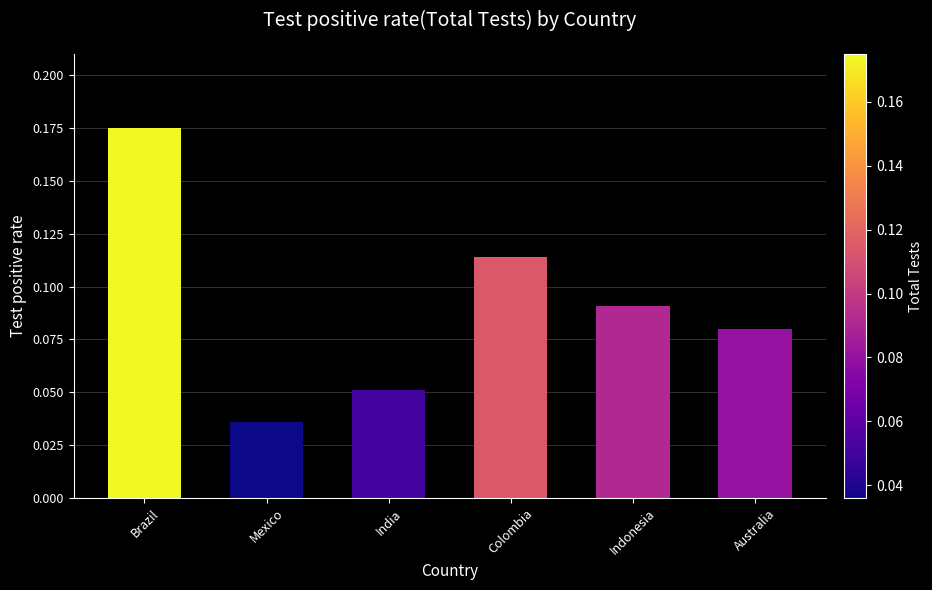

Which has a higher value, Mexico or Indonesia?

Indonesia